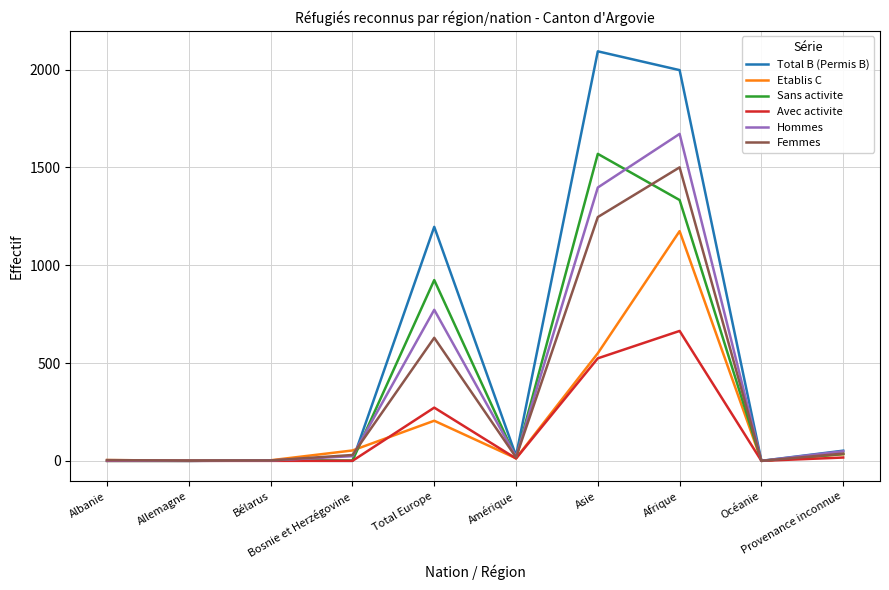

Which series has the largest range (max minus min)?

Total B (Permis B)